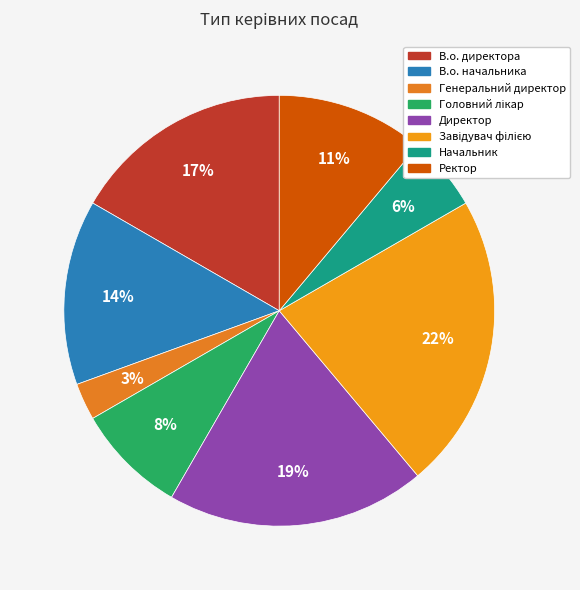

How many slices are in this pie chart?

8